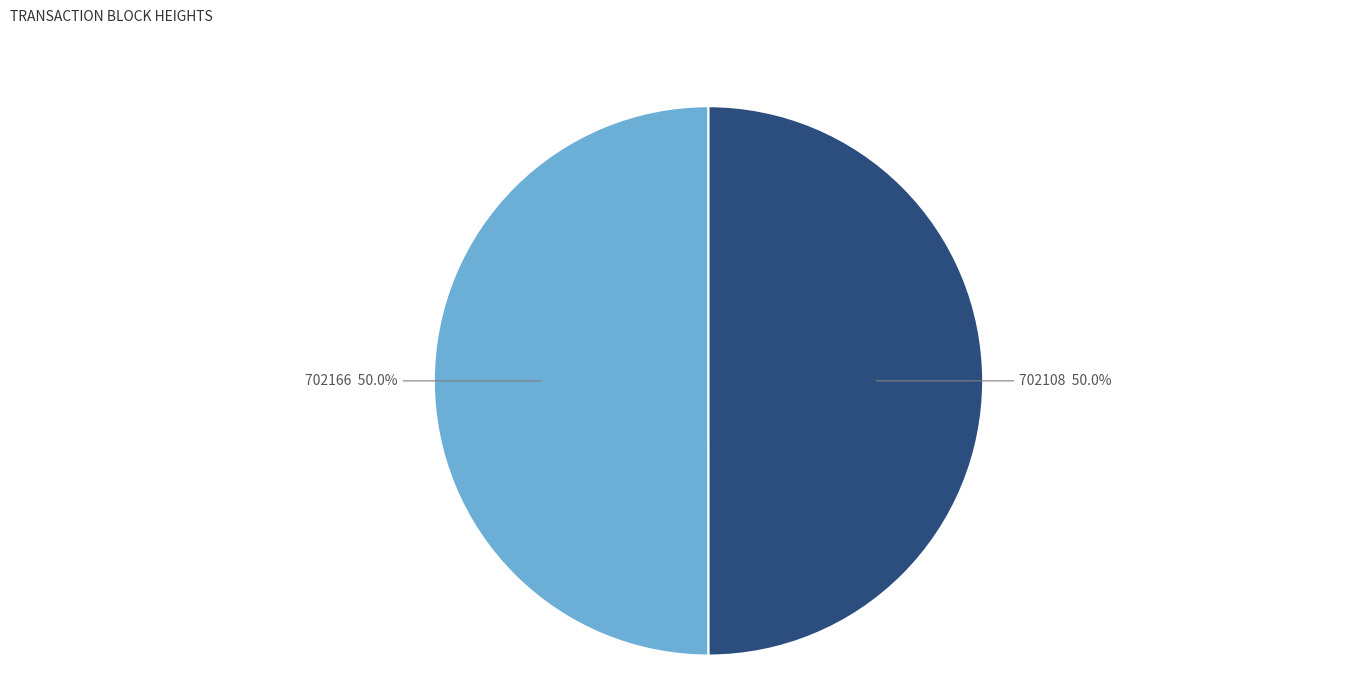

The 702166 slice represents 50% of the pie. True or false?

True